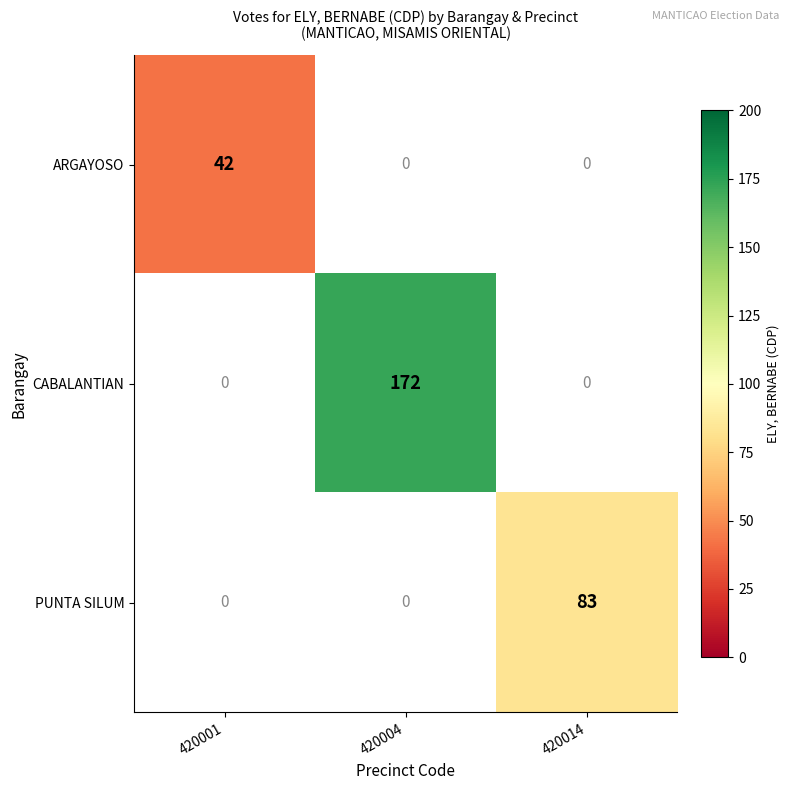

Is it true that ARGAYOSO equals 56 at 420001?

False